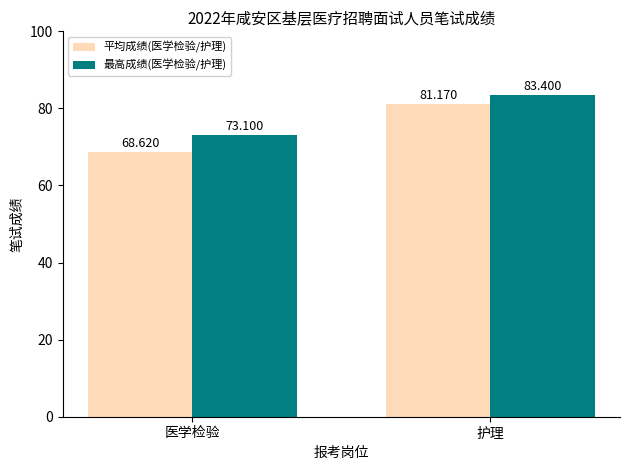

What is the label of the 1st bar from the right?

护理